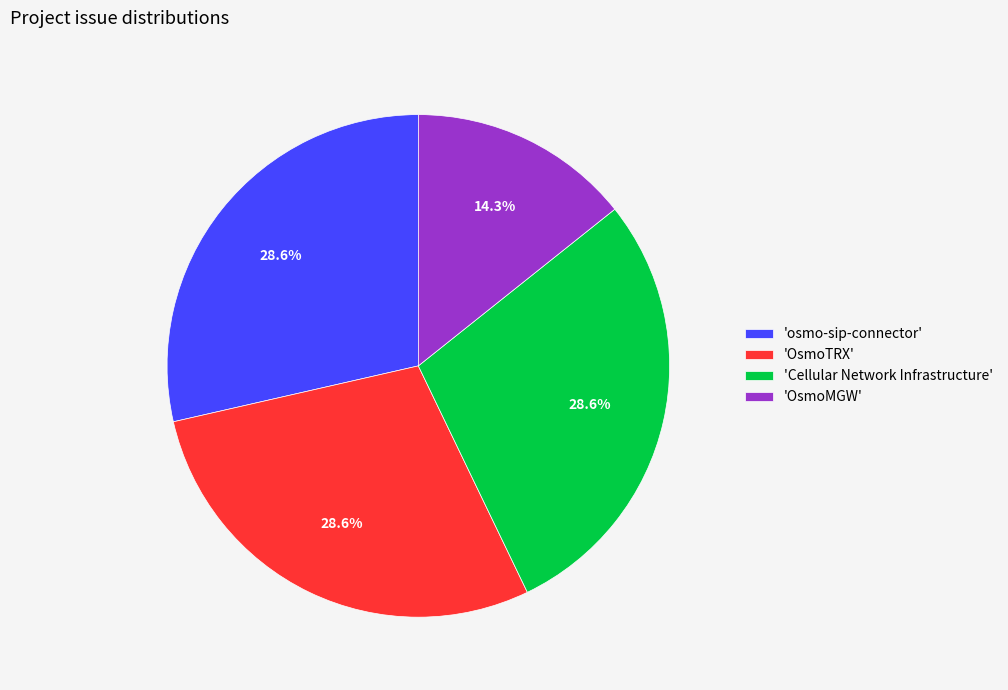

Is the sum of 'OsmoTRX' and 'osmo-sip-connector' greater than half?

Yes